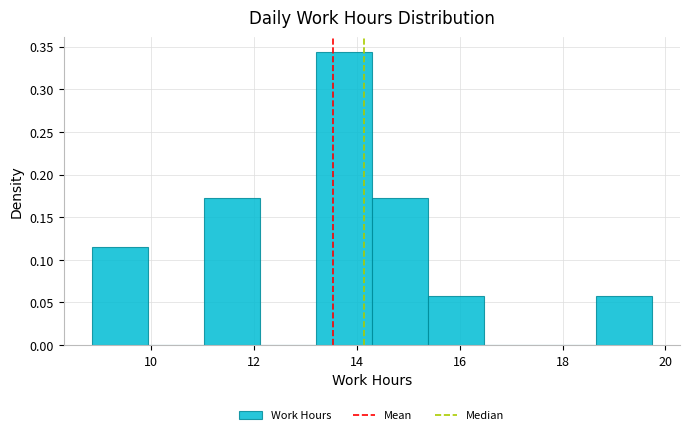

Reading left to right, transcribe this chart: for each bar, give the range it covers on the x-axis and its height. Neither the bar edges nor the heights are printed on the chart, so give them approximately, as read against the axes.

8.8 to 10.0: 0.115
10.0 to 11.0: 0
11.0 to 12.2: 0.170
12.2 to 13.2: 0
13.2 to 14.2: 0.345
14.2 to 15.4: 0.170
15.4 to 16.4: 0.055
16.4 to 17.6: 0
17.6 to 18.6: 0
18.6 to 19.8: 0.055